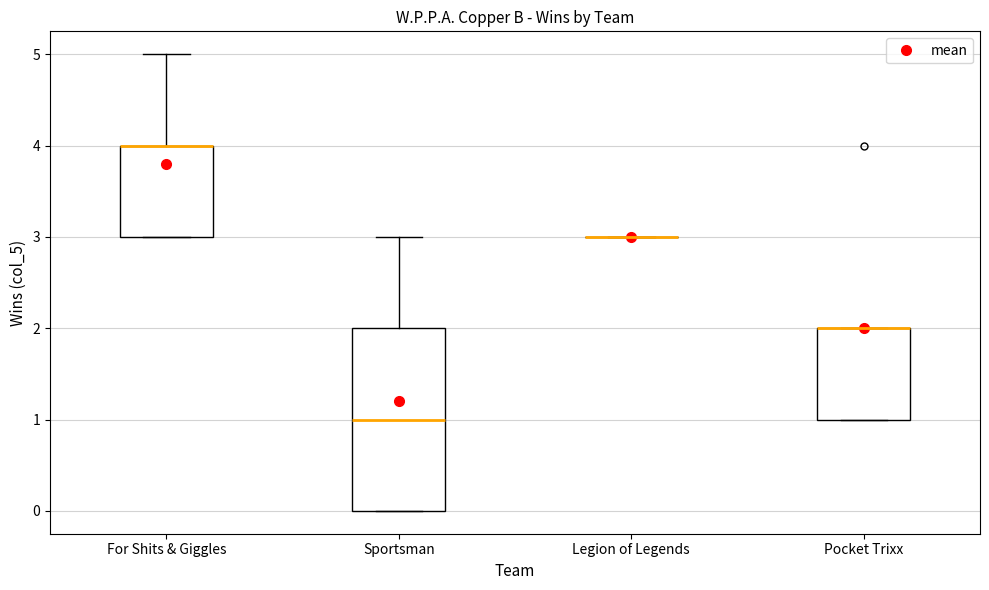

Reading left to right, read every box against the y-axis: the position of its median line, the range the box covers, and the ends of its whiskers. The values are not printed on the chart, so give them approximately, as read against the axis.

For Shits & Giggles: median 4 (drawn on the box's upper edge), box 3 to 4, whiskers 3 to 5
Sportsman: median 1, box 0 to 2, whiskers 0 to 3
Legion of Legends: box collapsed to a line at 3, whiskers 3 to 3
Pocket Trixx: median 2 (drawn on the box's upper edge), box 1 to 2, whiskers 1 to 2